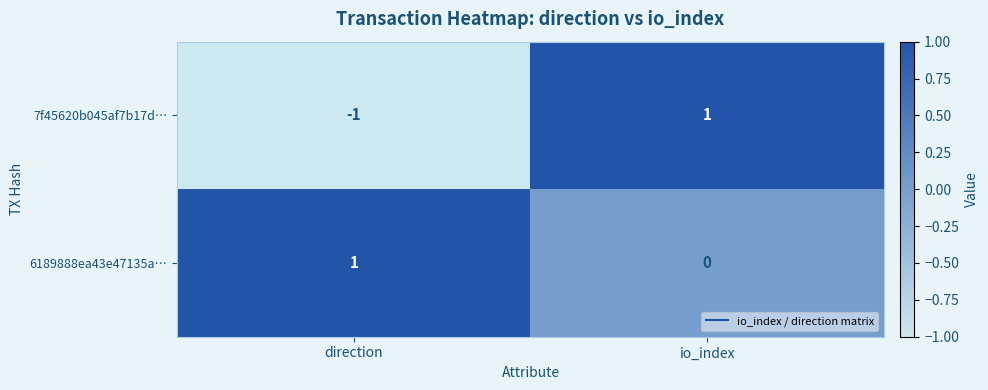

Rank the series by their average value, from highest to lowest.

6189888ea43e47135a…, 7f45620b045af7b17d…